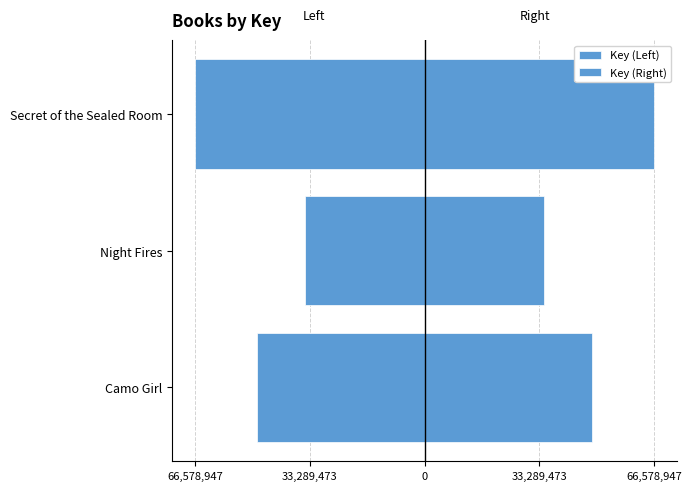

How many bars are there in each group?

2